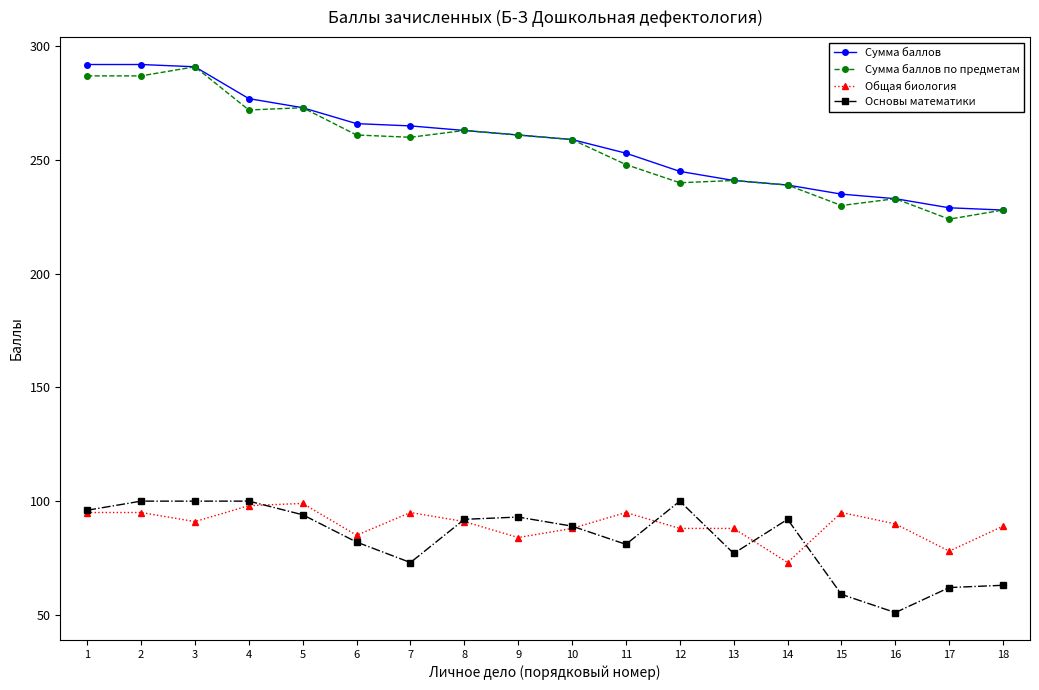

True or false: Общая биология has more than 1 points higher than both neighbors.

True